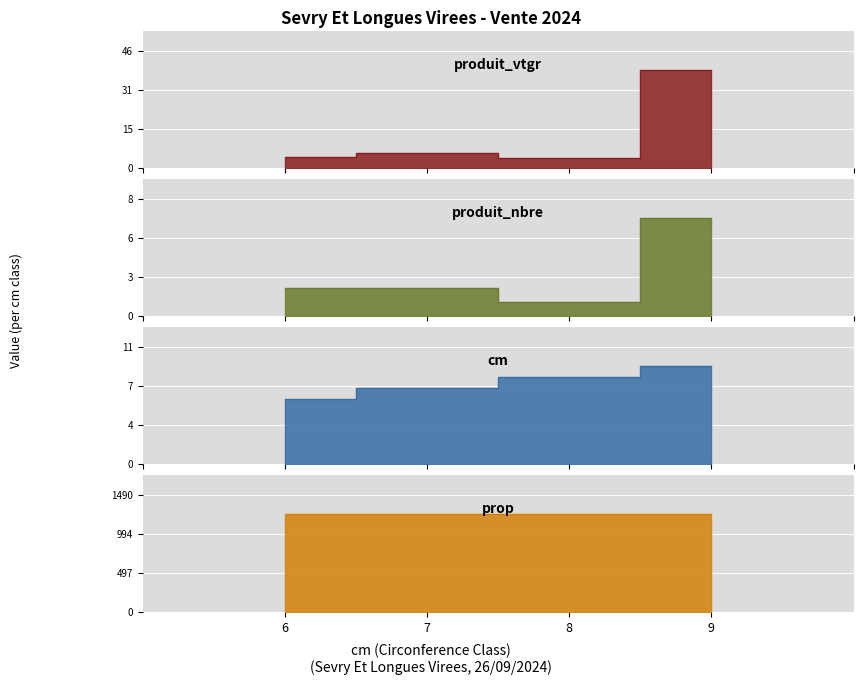

What is the sum of all produit_vtgr values?

52.7